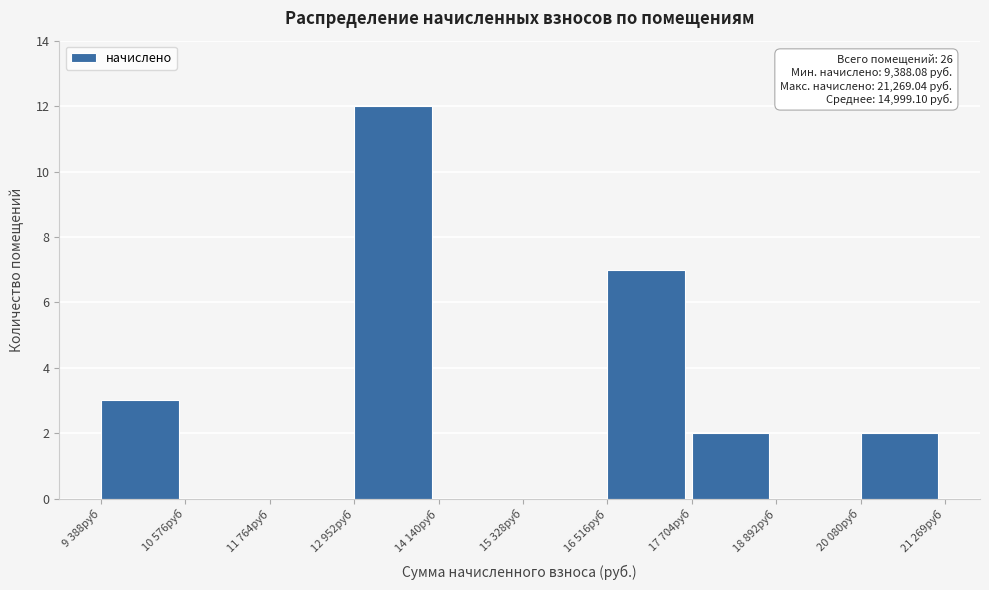

Reading left to right, list all the values displayed in this chart.

9 388руб=3	10 576руб=0	11 764руб=0	12 952руб=12	14 140руб=0	15 328руб=0	16 516руб=7	17 704руб=2	18 892руб=0	20 080руб=2